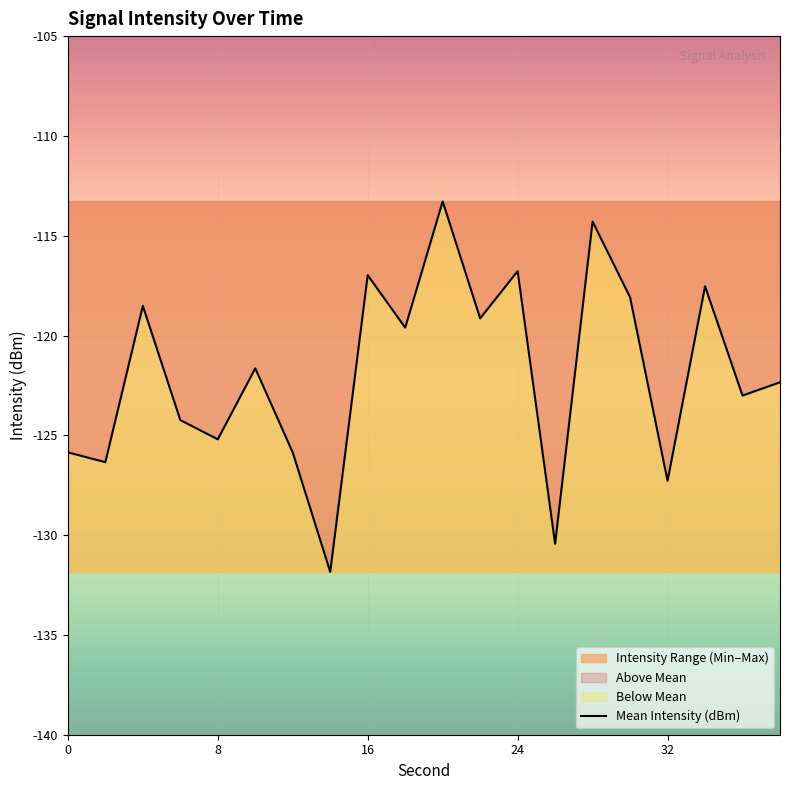

Count the number of values greater than -121.

9